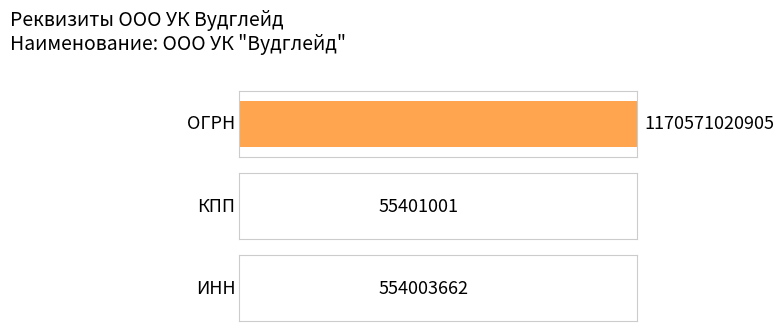

List the labels in order of value, largest first.

ОГРН, ИНН, КПП